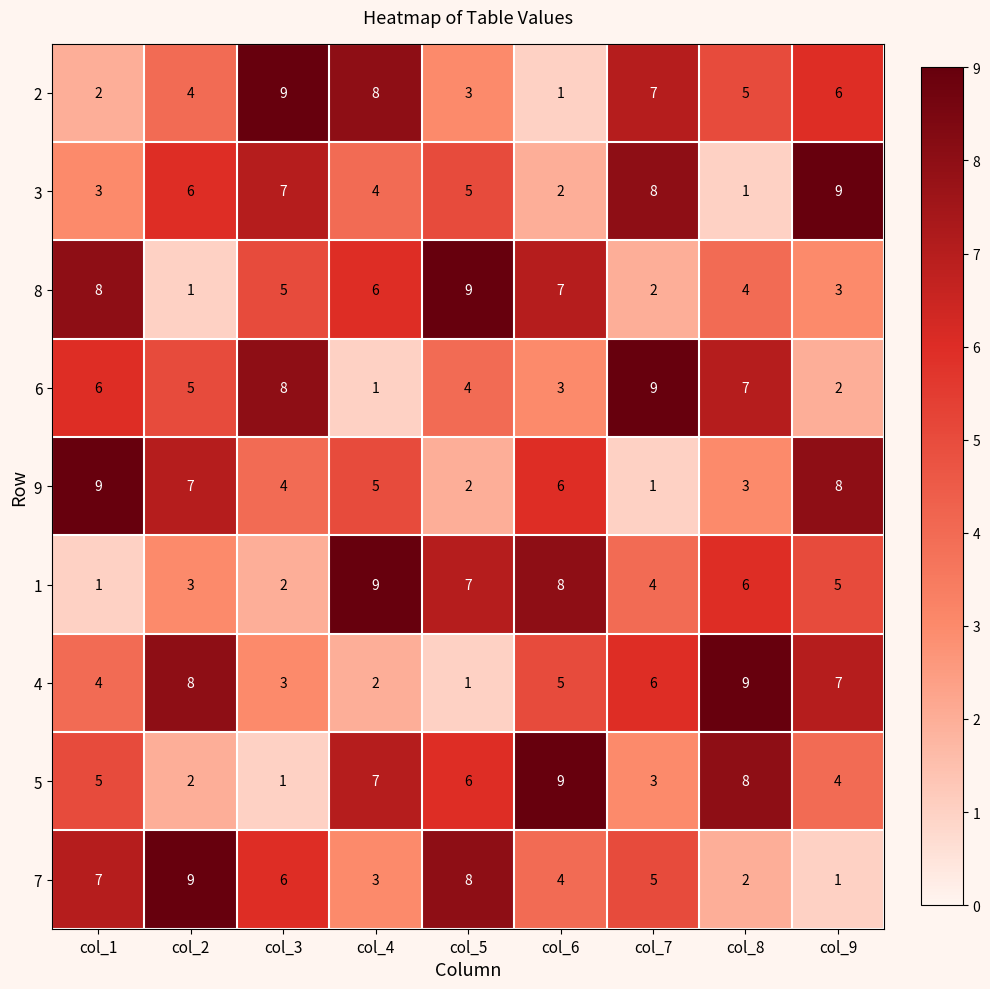

At how many categories does at least one series exceed 5?

9